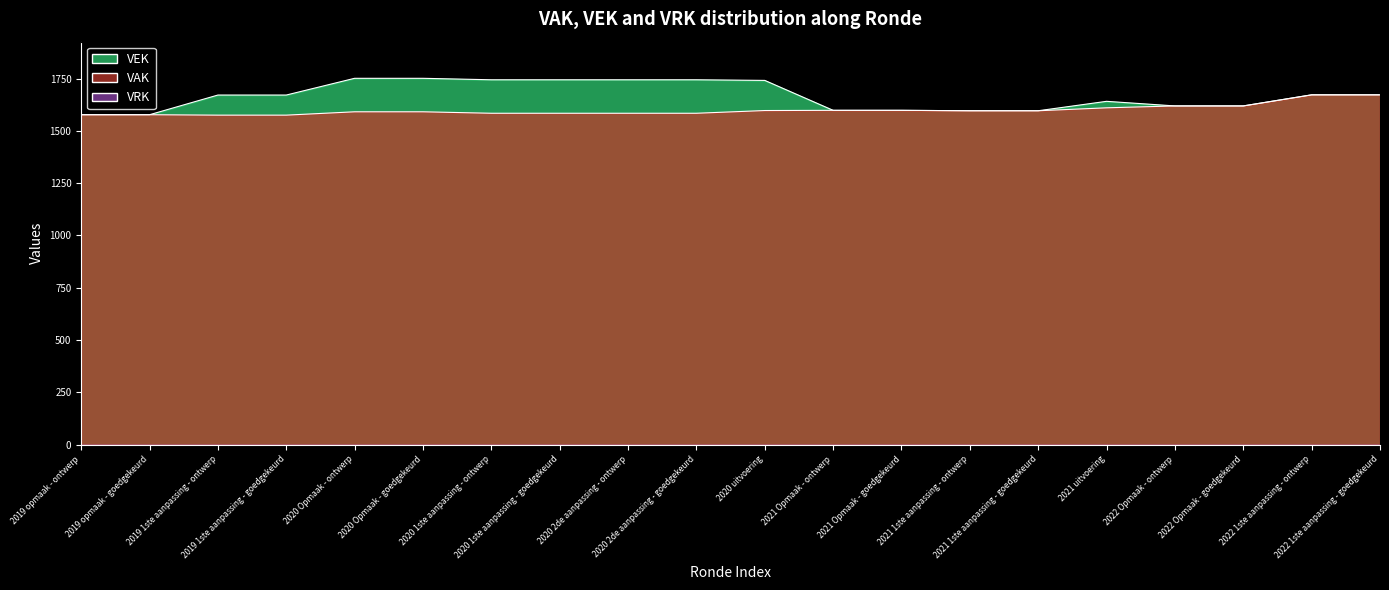

Which series has the widest spread of values?

VEK